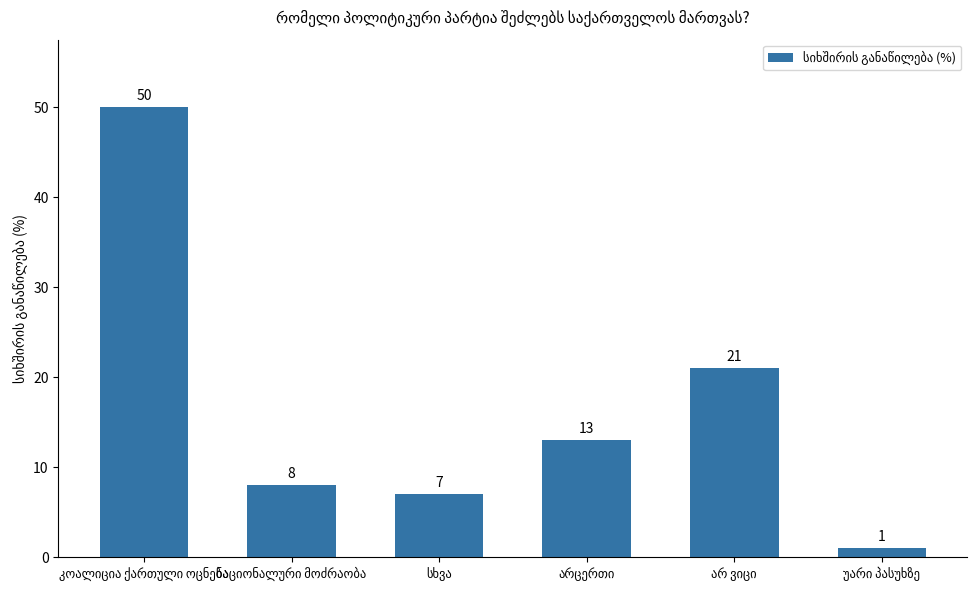

What is the difference between the maximum and minimum values?

49